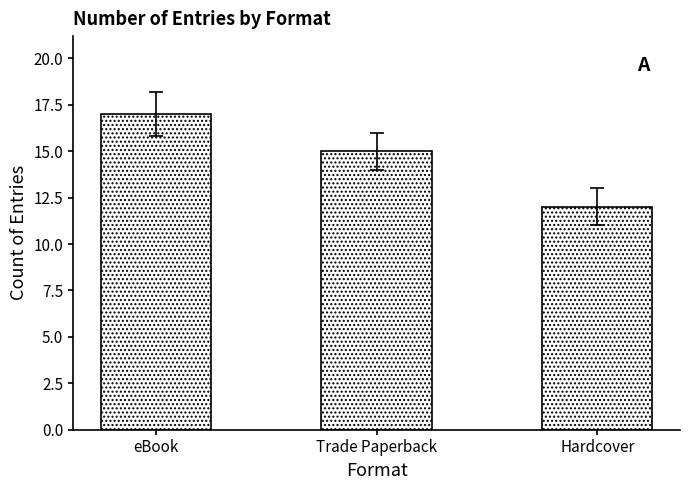

Reading left to right, extract all data points from this chart.

eBook=17	Trade Paperback=15	Hardcover=12